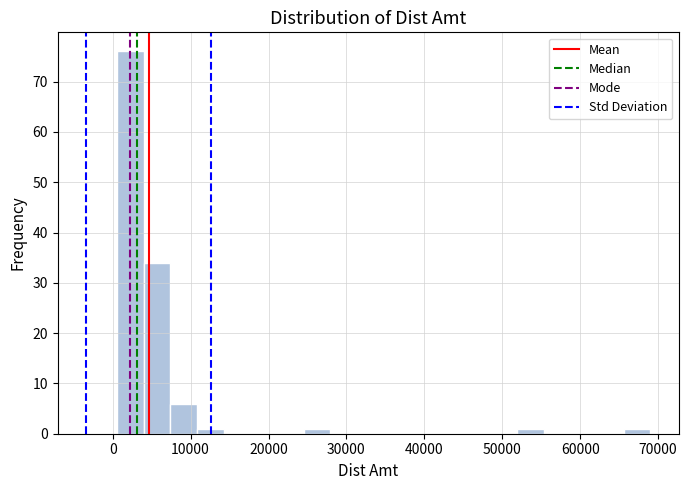

Around what value on the x-axis is the tallest bar? Give the approximate position of its centre, as read against the axis.

2000